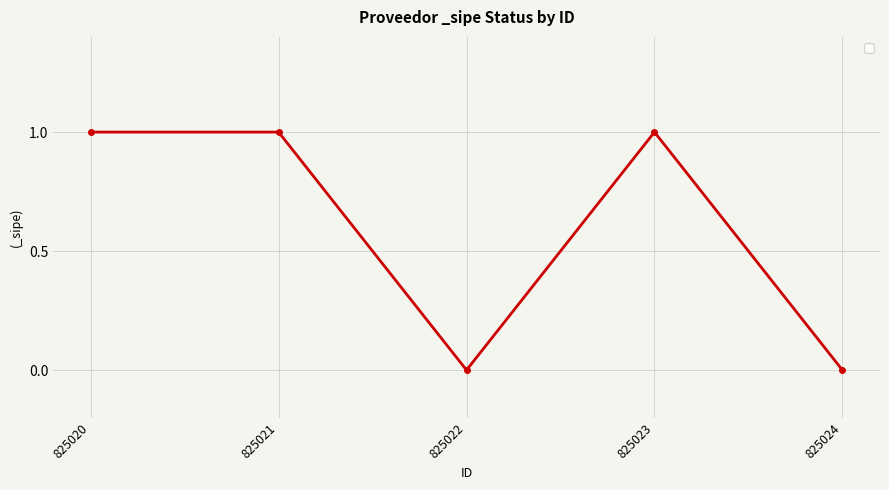

Does the chart have visible grid lines?

Yes